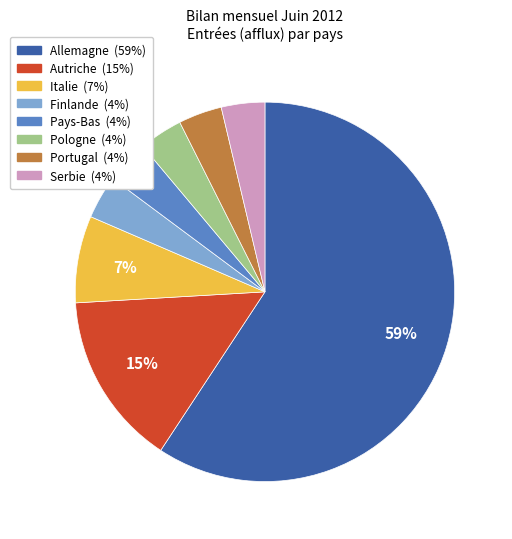

Is there any slice that represents more than half of the pie?

Yes